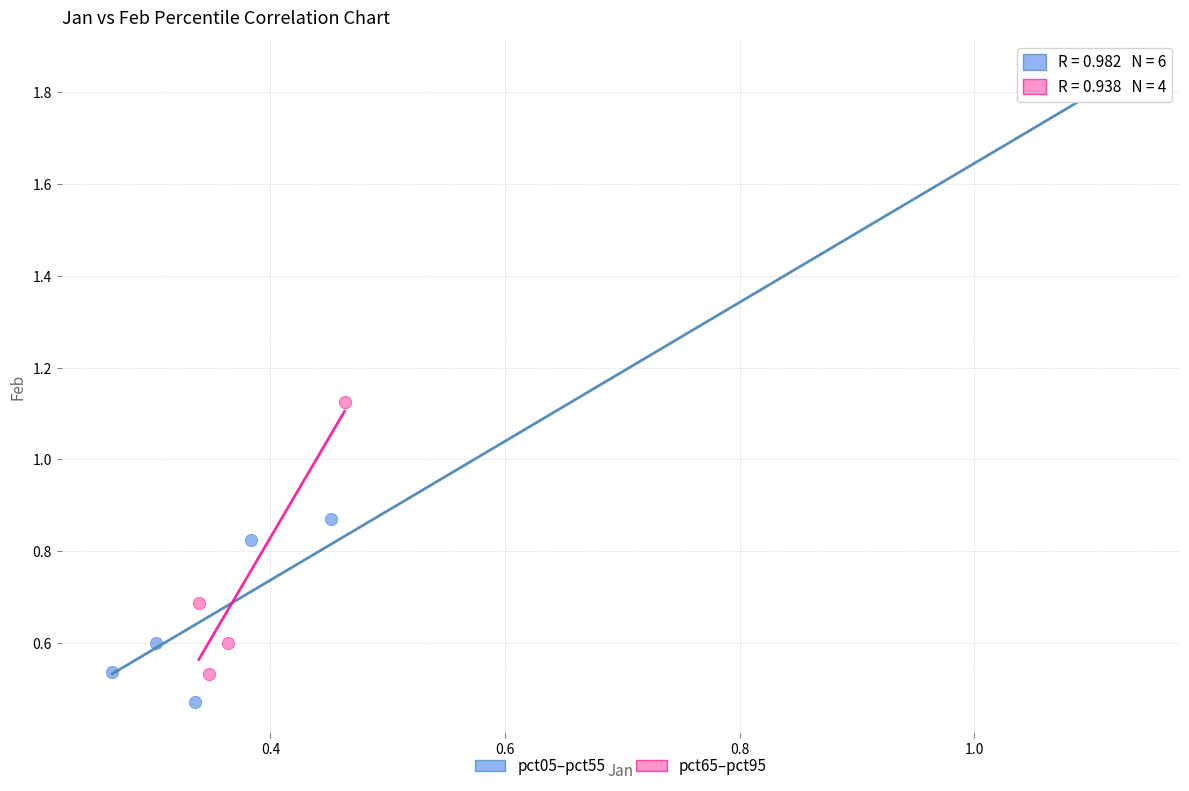

Which series contains the highest Y value?

pct05–pct55